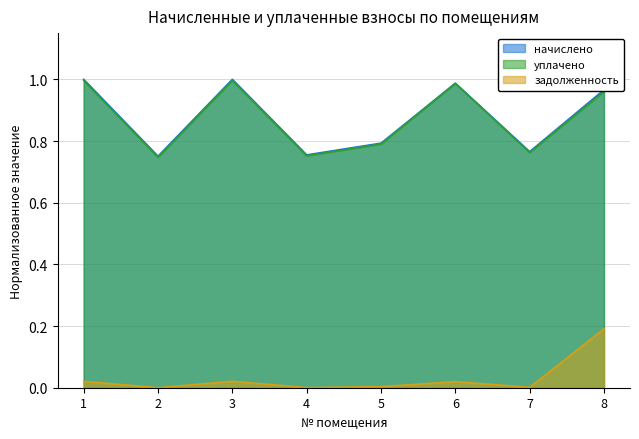

Between 6 and 7, which series saw the biggest shift?

уплачено